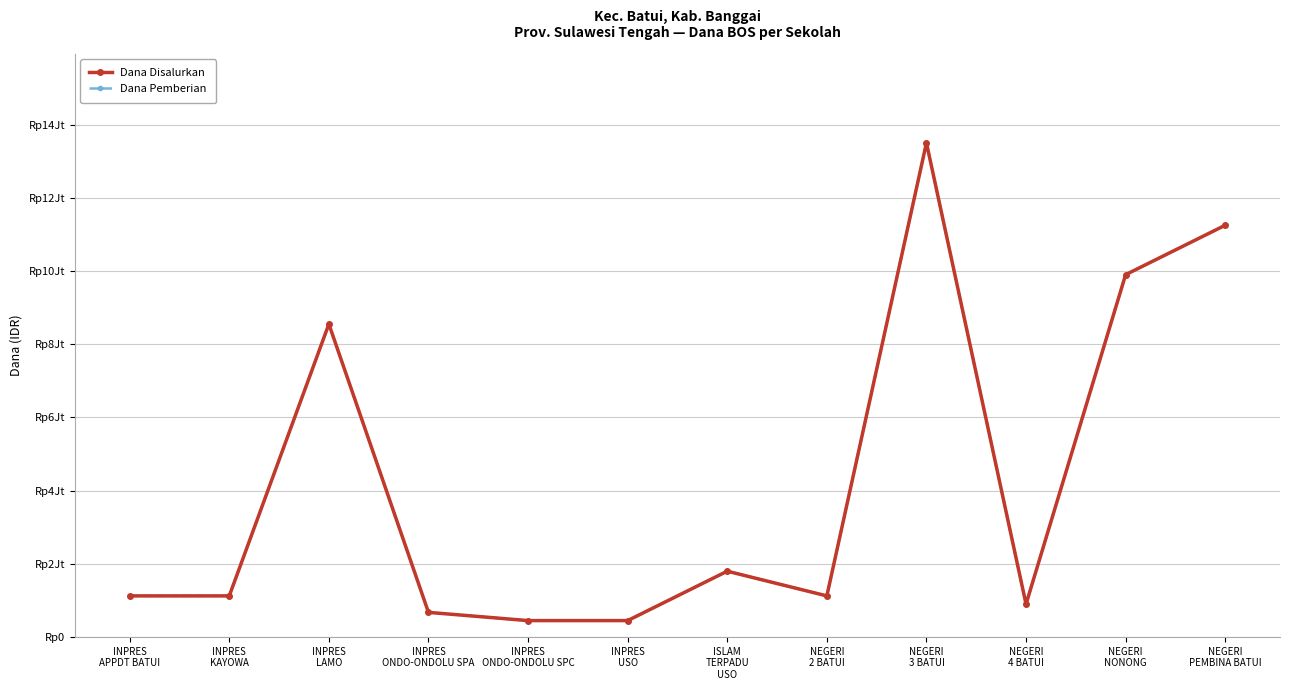

At NEGERI
4 BATUI, list the series in order from largest to smallest.

Dana Disalurkan, Dana Pemberian